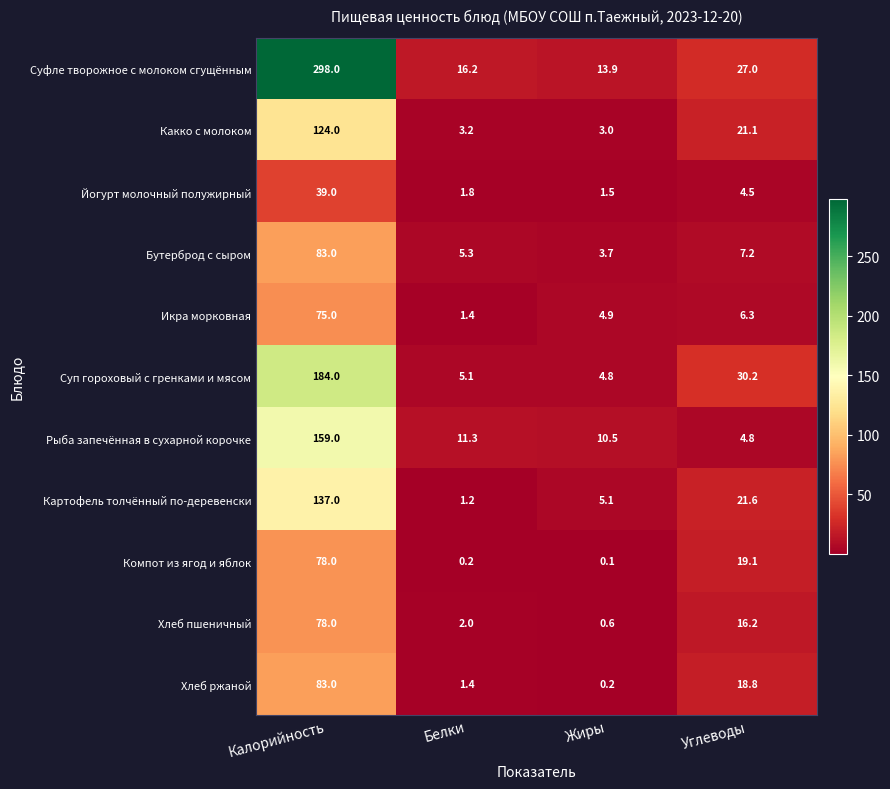

At which category does the chart reach its peak across all series?

Калорийность